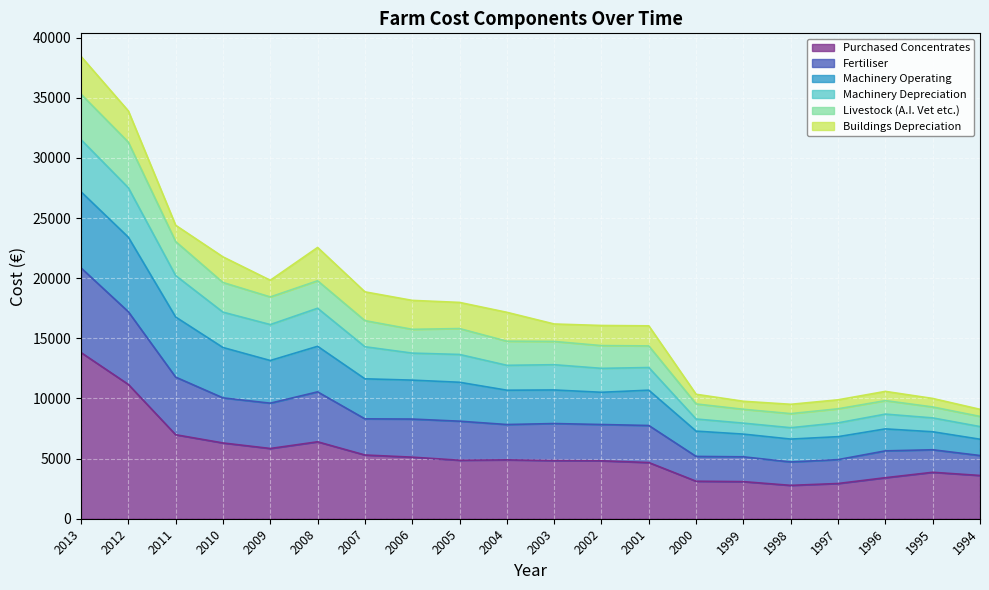

True or false: Livestock (A.I. Vet etc.) and Purchased Concentrates cross at least once.

False